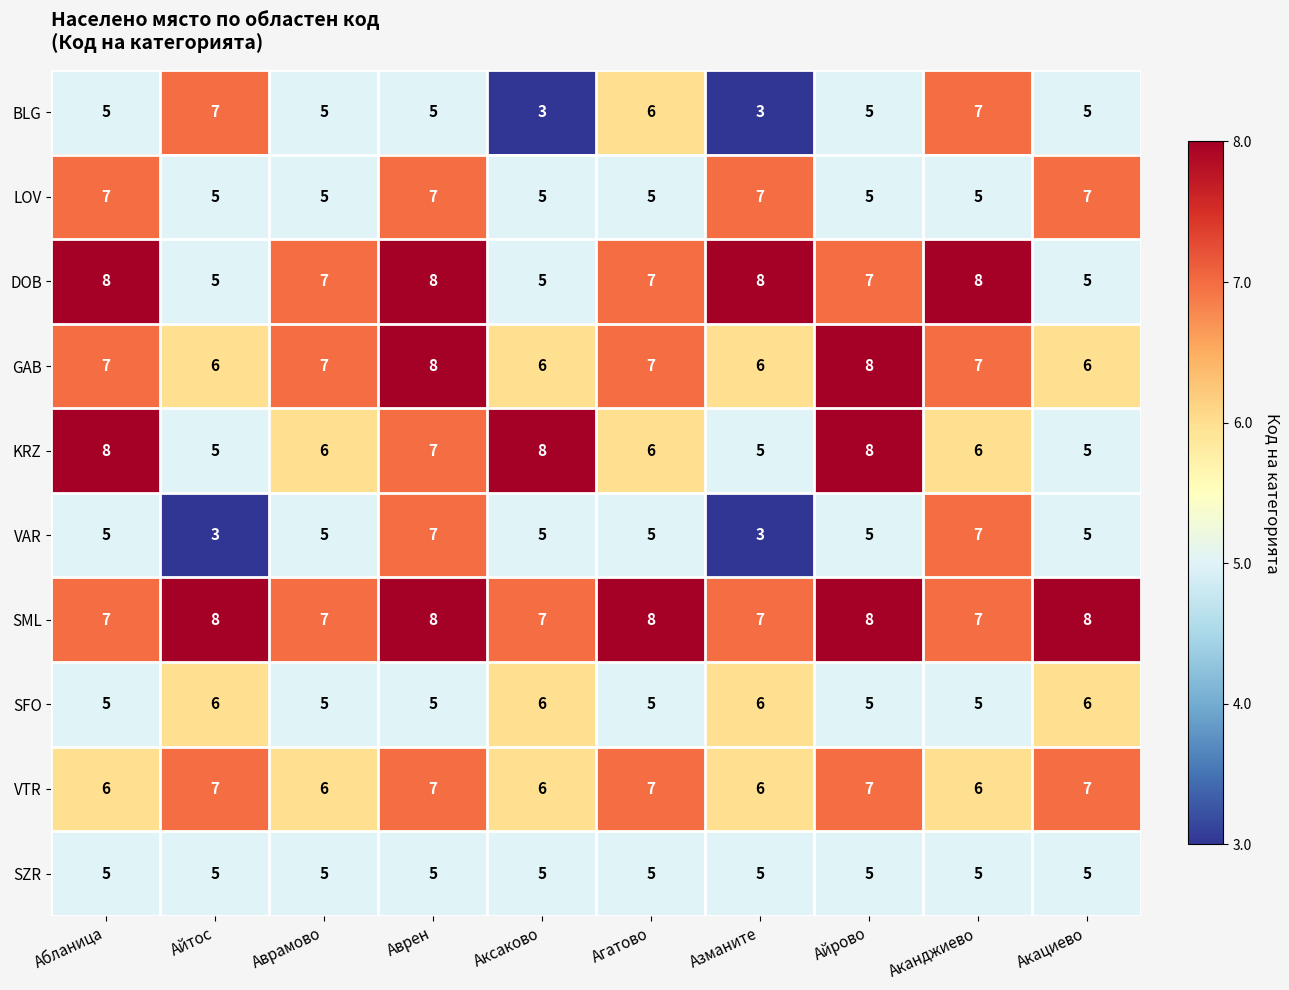

What is the difference between the maximum and minimum values in the VAR series?

4